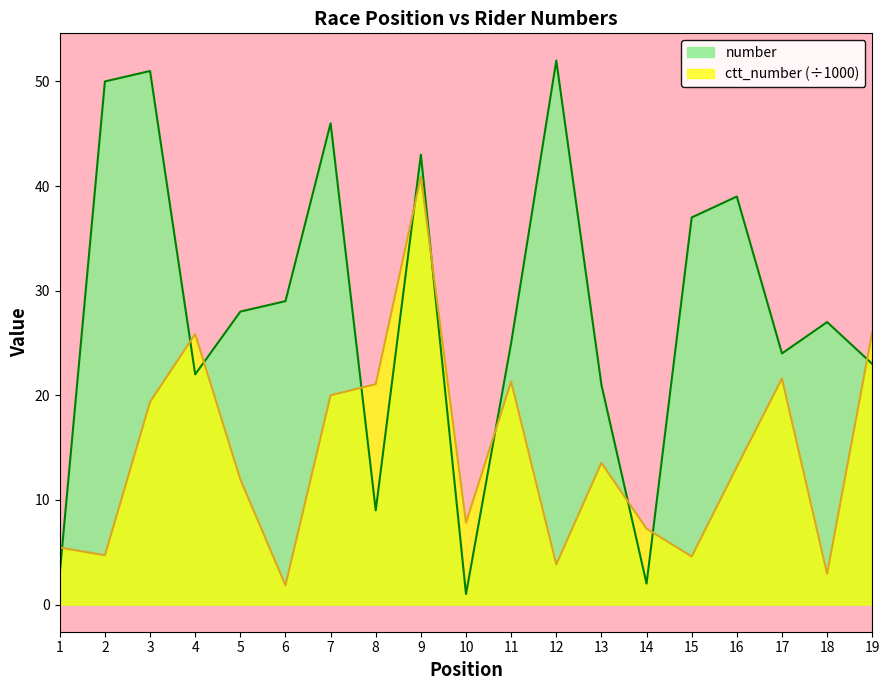

Read the ctt_number value at 17.

21.6